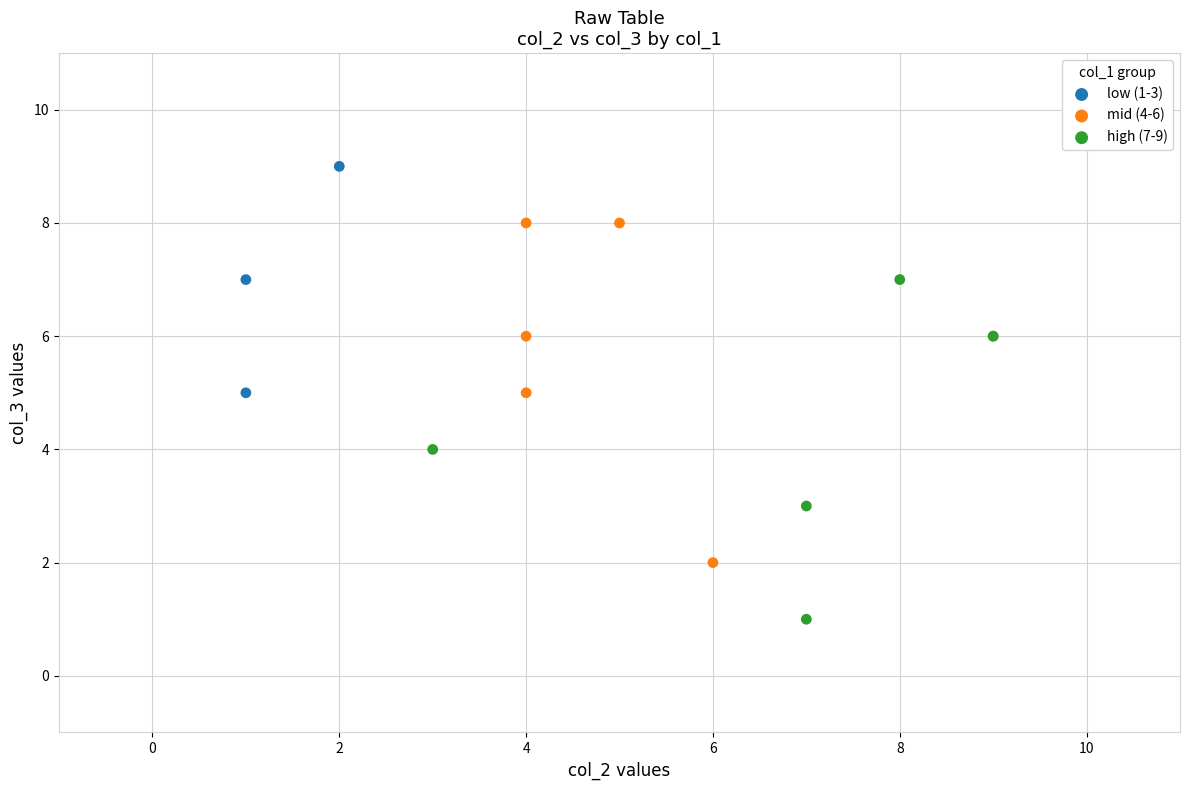

Which series contains the lowest Y value?

high (7-9)